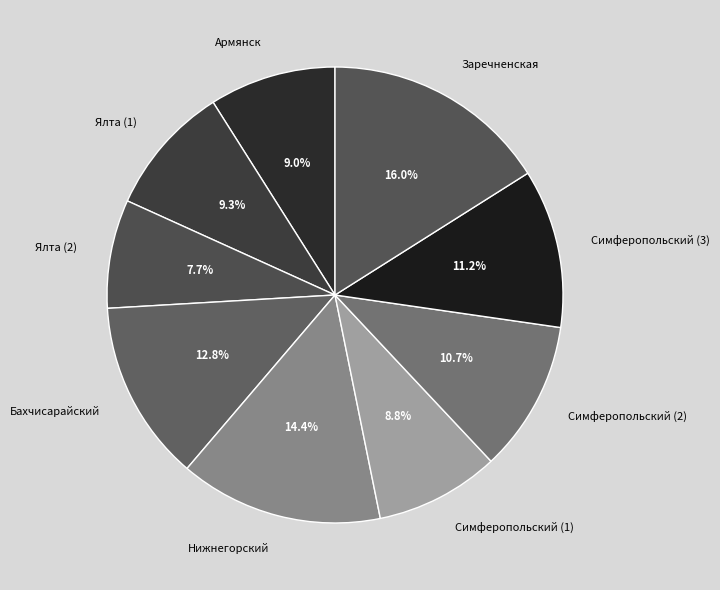

How many segments does this pie chart have?

9